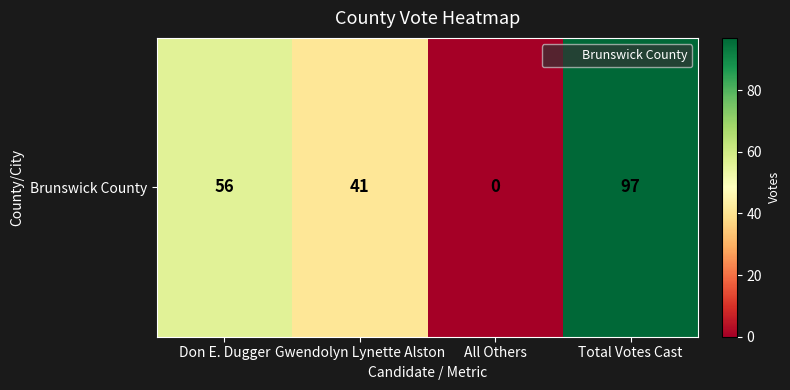

The value at Total Votes Cast is 24. True or false?

False